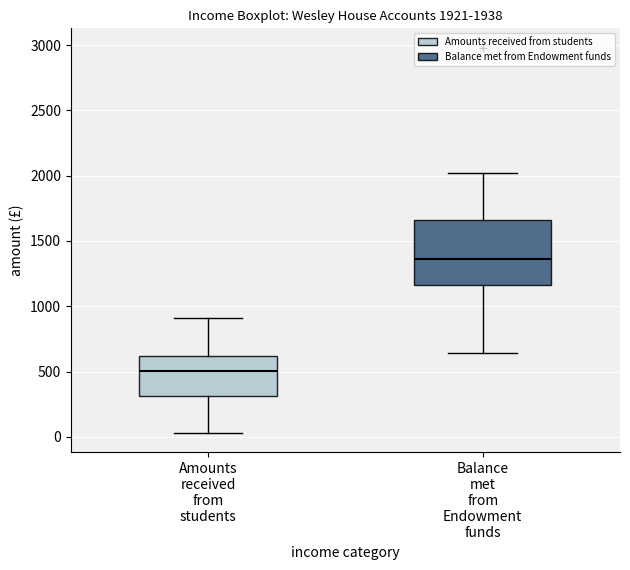

Which box has the lowest median line?

Amounts received from students